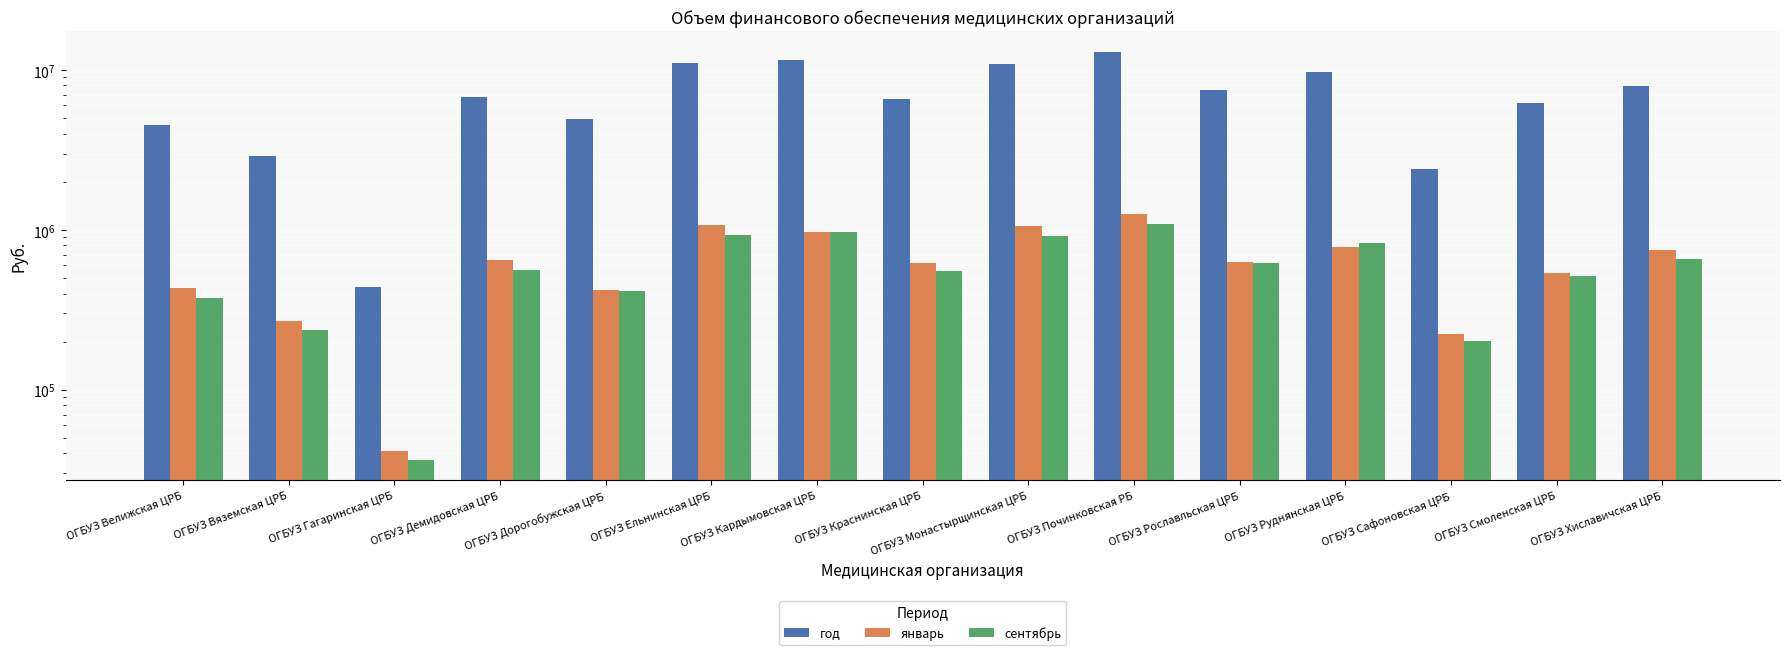

What are all the series names shown in the legend?

год, январь, сентябрь